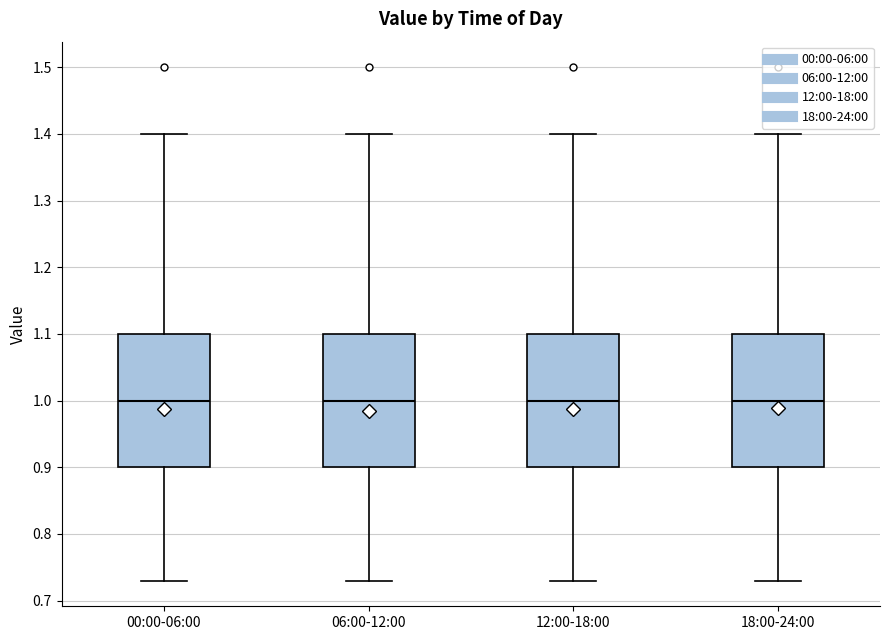

Where does the upper whisker of the box for 06:00-12:00 end on the y-axis? The values are not printed on the chart, so give them approximately, as read against the axis.

1.40